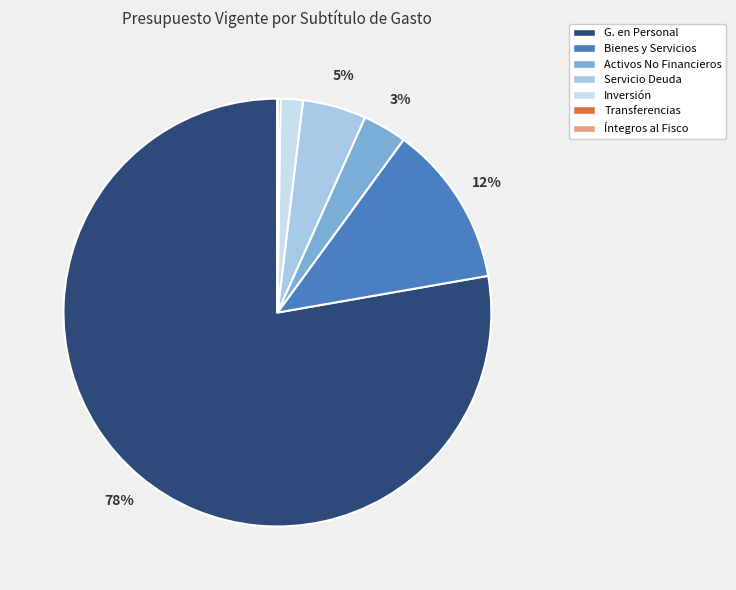

To the nearest percent, what is the difference between the largest and smallest slice percentages?

78%